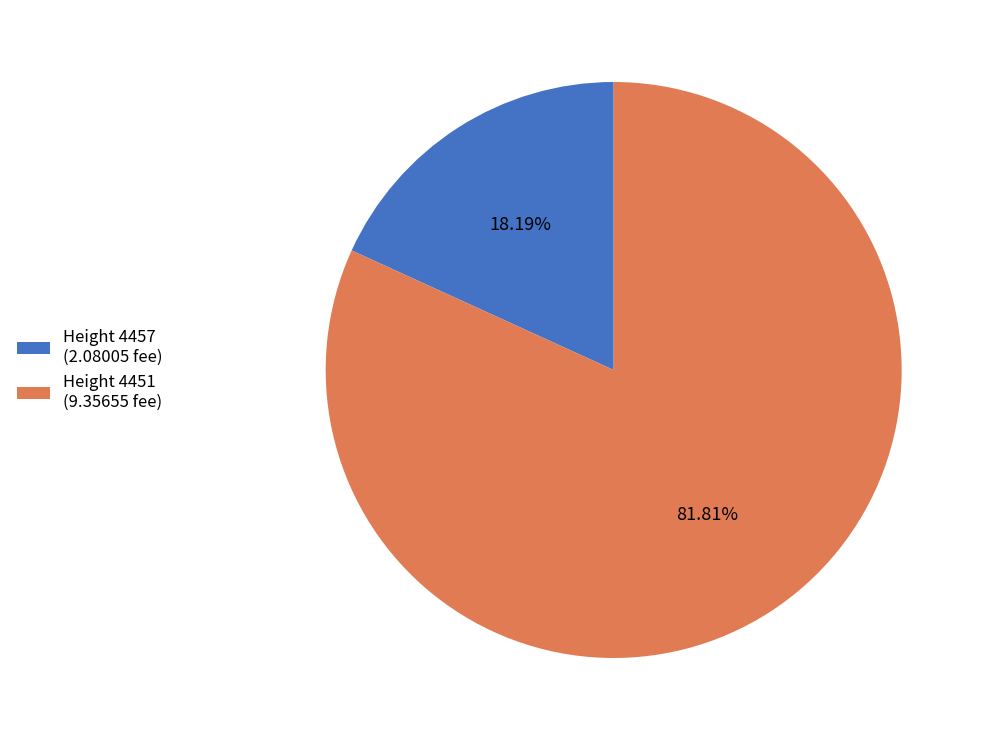

What is the ratio of the value at Height 4451 (9.35655 fee) to the value at Height 4457 (2.08005 fee)?

4.5